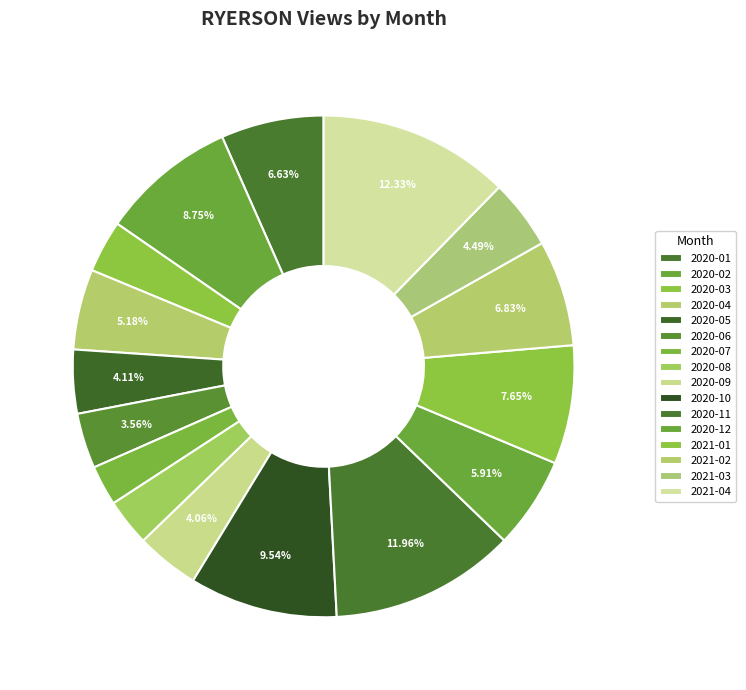

To the nearest percent, what portion does 2020-09 represent?

4%